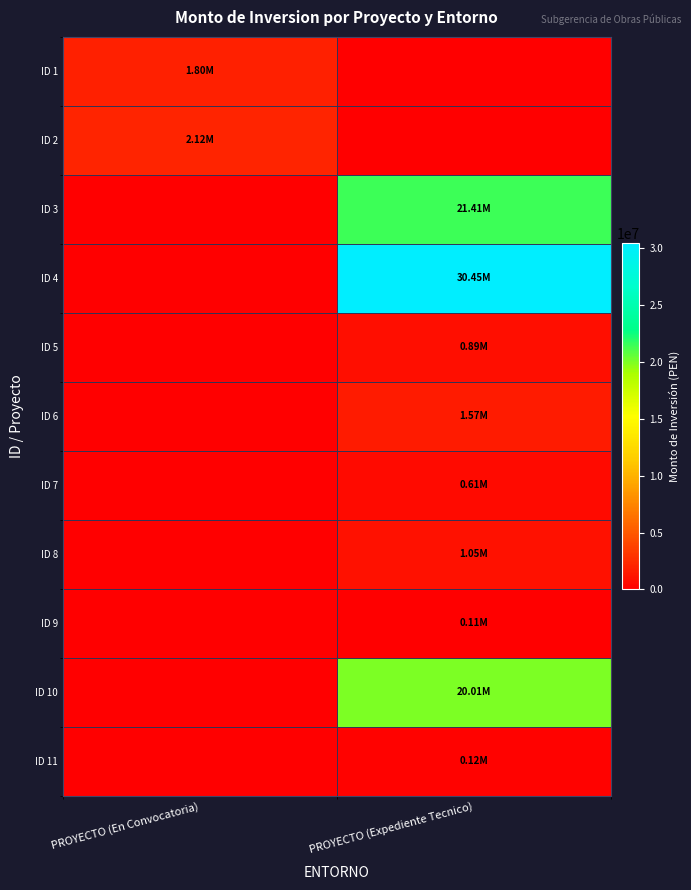

How many data points does each series have?

2